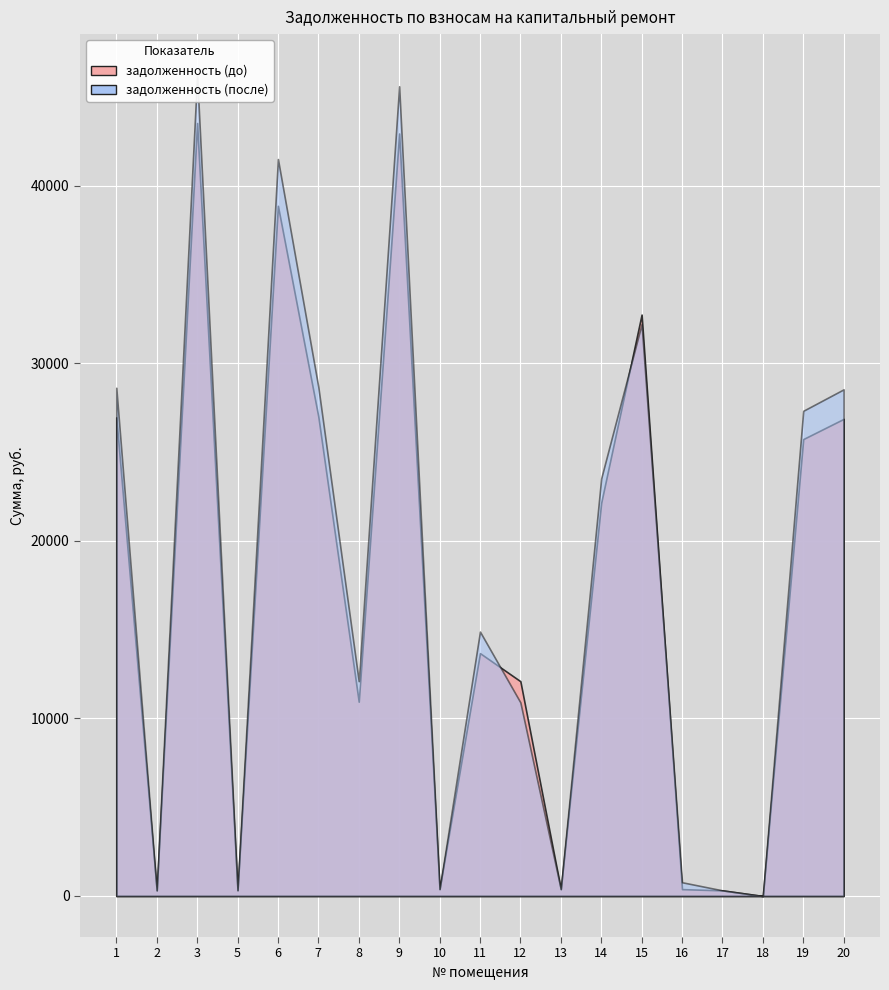

Reading left to right, what are all the values shown in this chart?

задолженность (до): 26961.7	316.6	43543.8	323.7	38879.8	27004.1	10944.8	42953.7	389.7	13680.2	12098.5	387.9	22152.1	32751.7	386.7	316.2	0.0	25738.3	26877.5
задолженность (после): 28630.9	316.9	46239.6	324.1	41514.6	28675.9	12100.6	45612.9	389.7	14895.3	10907.6	387.9	23523.6	32219.5	774.2	316.8	0.0	27331.8	28541.5